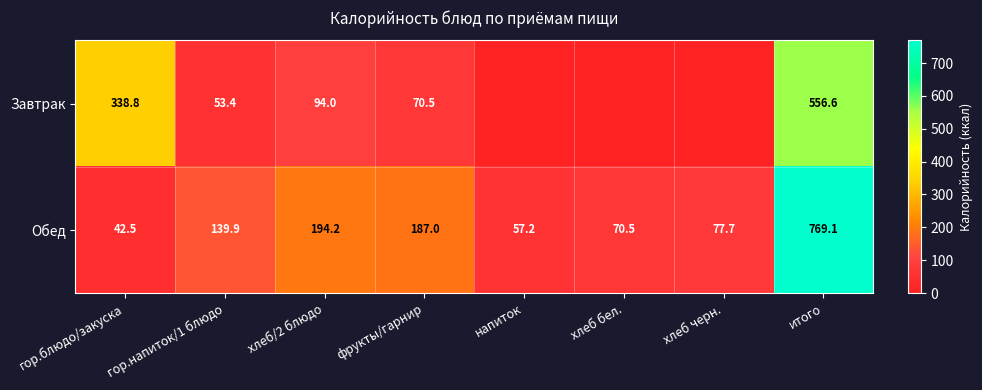

Is it true that Завтрак equals 73.4 at гор.напиток/1 блюдо?

False